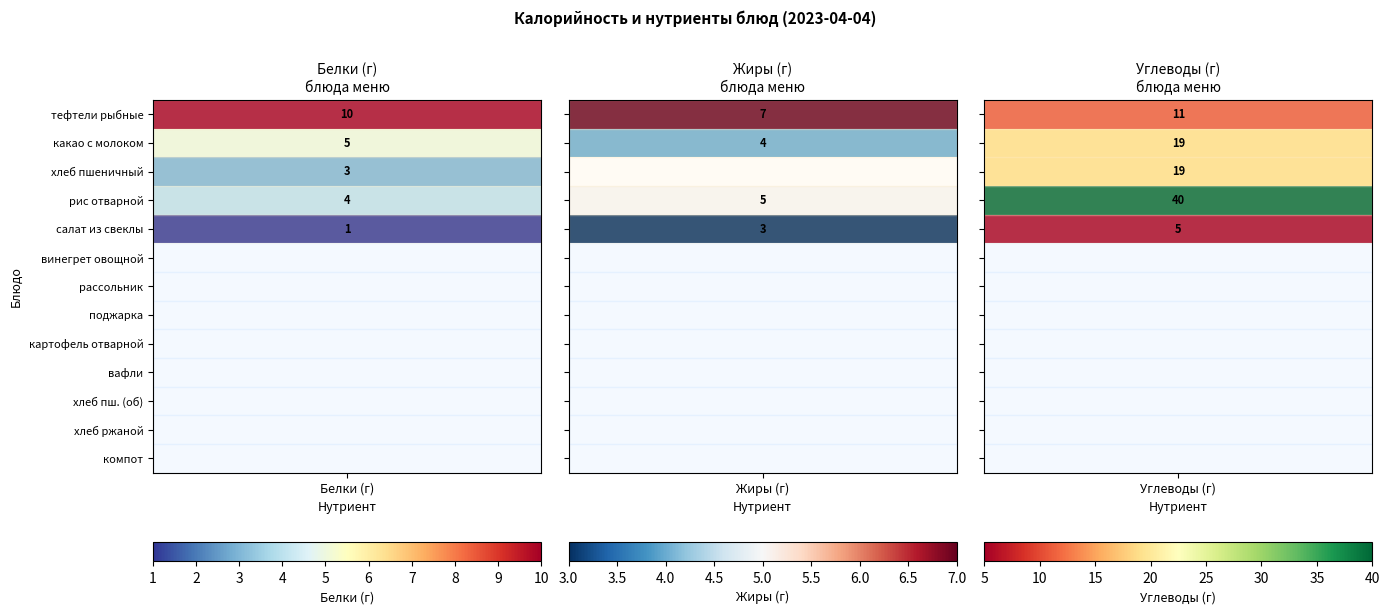

Reading left to right, list all the values displayed in this chart.

тефтели рыбные: 10	7	11
какао с молоком: 5	4	19
хлеб пшеничный (завтрак): 3	0	19
рис отварной: 4	5	40
салат из свеклы: 1	3	5
винегрет овощной: 0	0	0
рассольник ленинградский: 0	0	0
поджарка: 0	0	0
картофель отварной: 0	0	0
вафли: 0	0	0
хлеб пшеничный (обед): 0	0	0
хлеб ржано-пшеничный: 0	0	0
компот из сухофруктов: 0	0	0